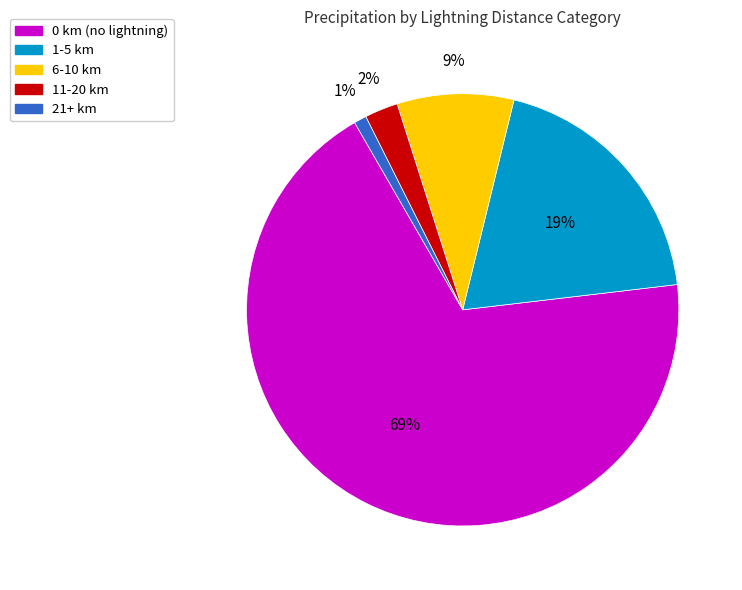

To the nearest percent, what is the difference between the largest and smallest slice percentages?

68%